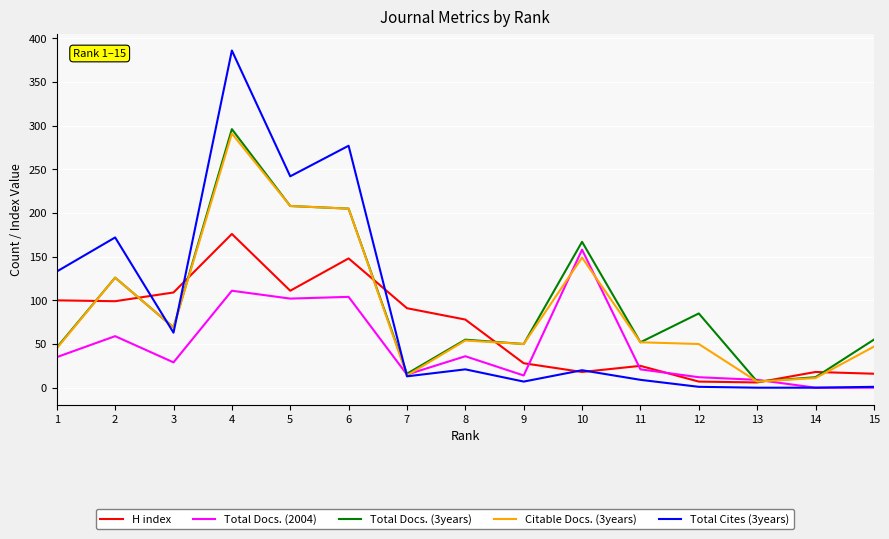

The value of Total Docs. (2004) at 9 is 14. True or false?

True